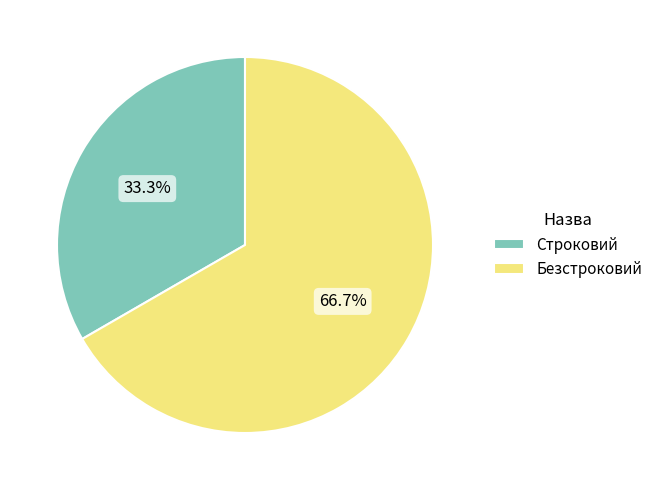

What is the smallest slice in the pie chart?

Строковий